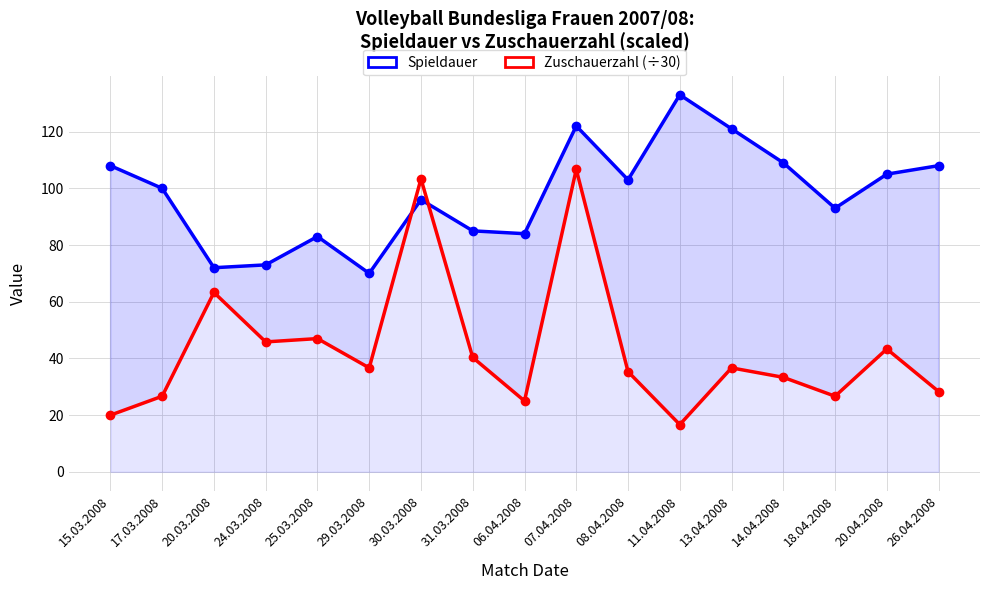

Does the chart display data point markers on the line(s)?

Yes